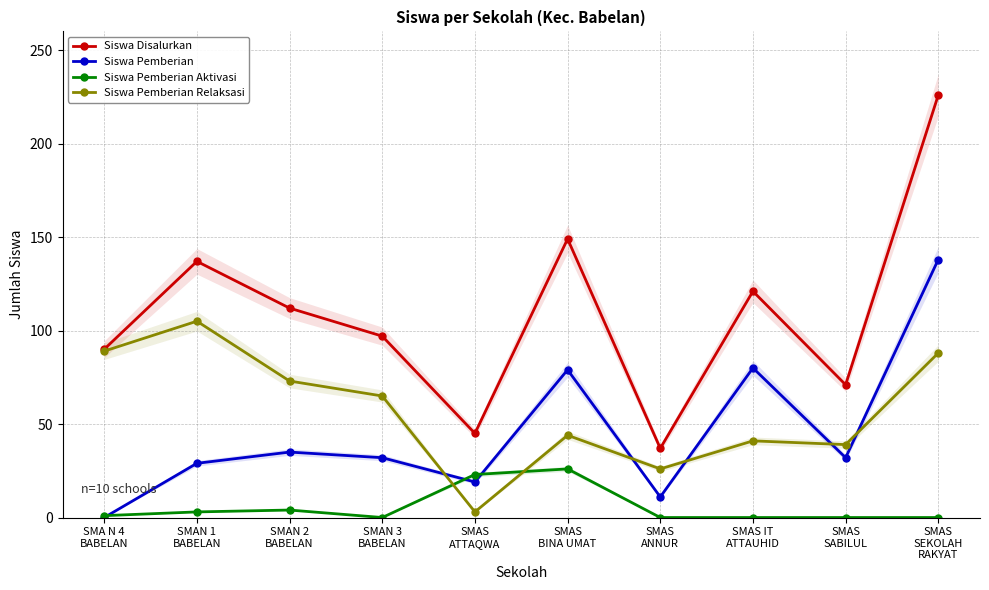

What is the value of the Siswa Pemberian Aktivasi point at the 5th from the left?

23